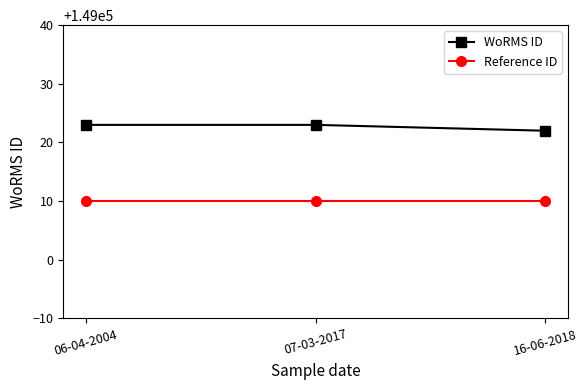

What is the total value across all series at 07-03-2017?

298033